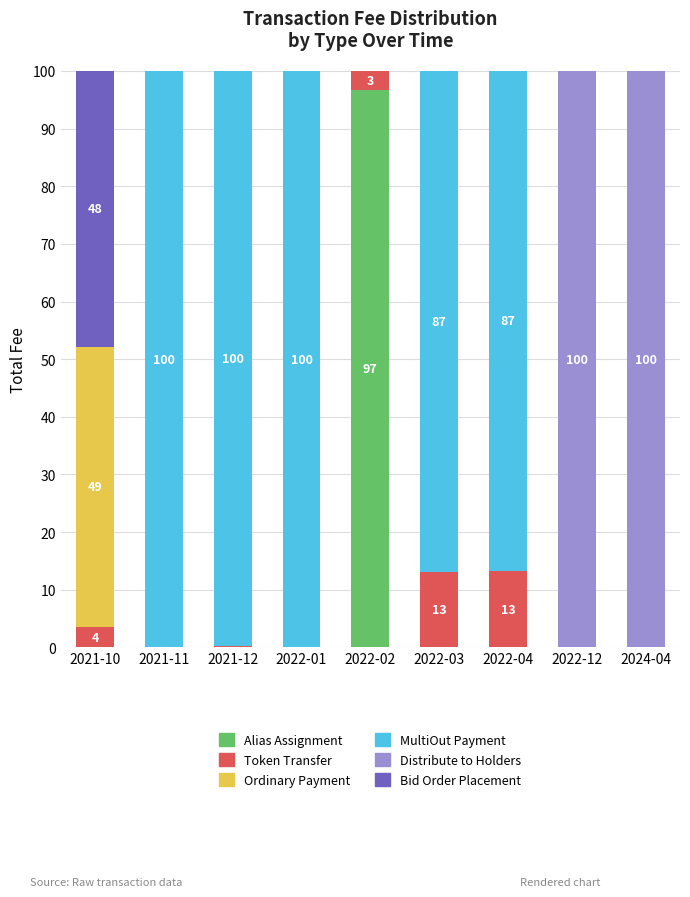

The value of Alias Assignment at 2021-12 is -57.9. True or false?

False